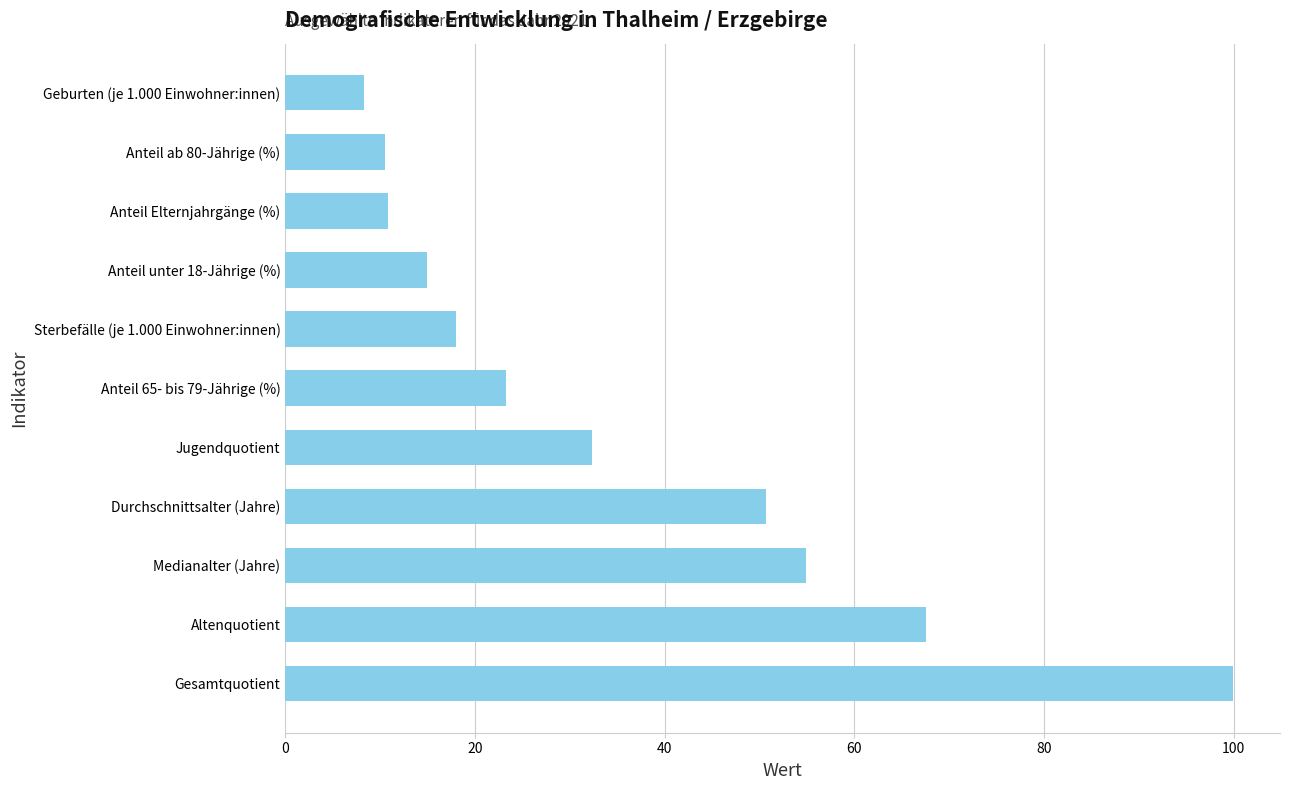

How many bars are there in total?

11